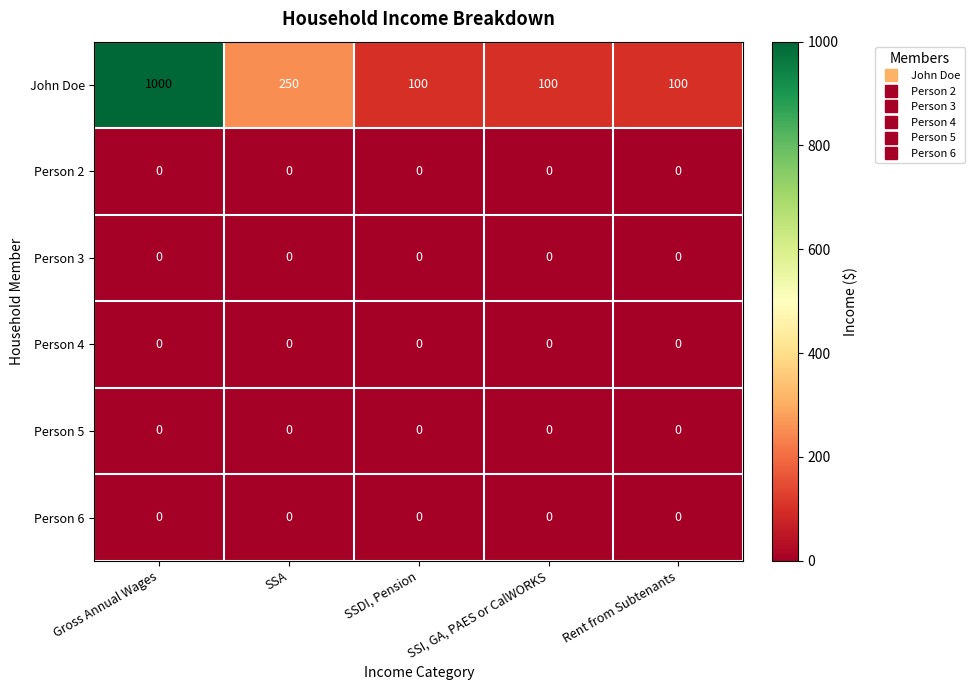

What is the spread (max minus min) of values at Rent from Subtenants?

100